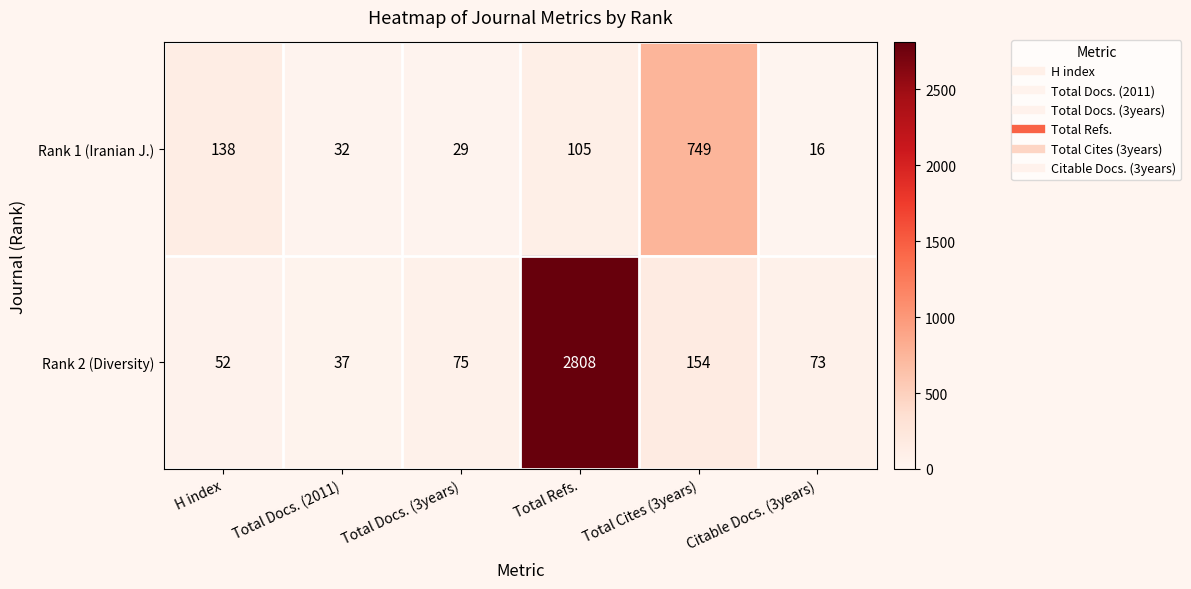

What is the difference between the second highest and second lowest values in the Rank 1 (Iranian J.) series?

109